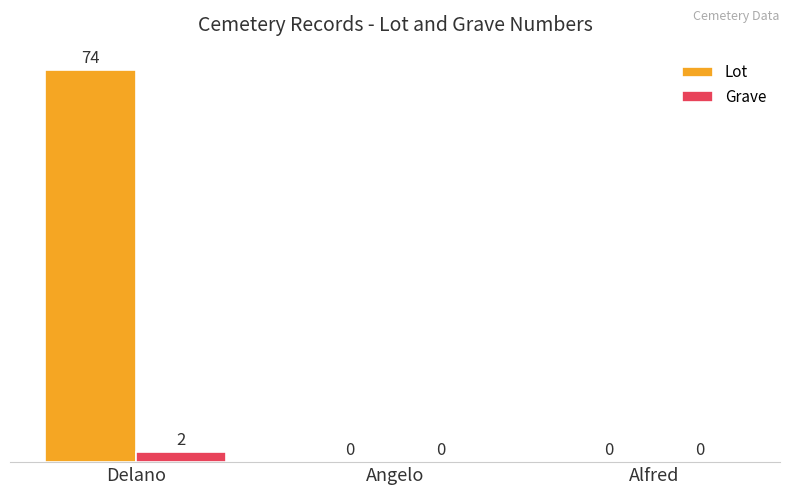

True or false: Lot has a value of -43 at Alfred.

False